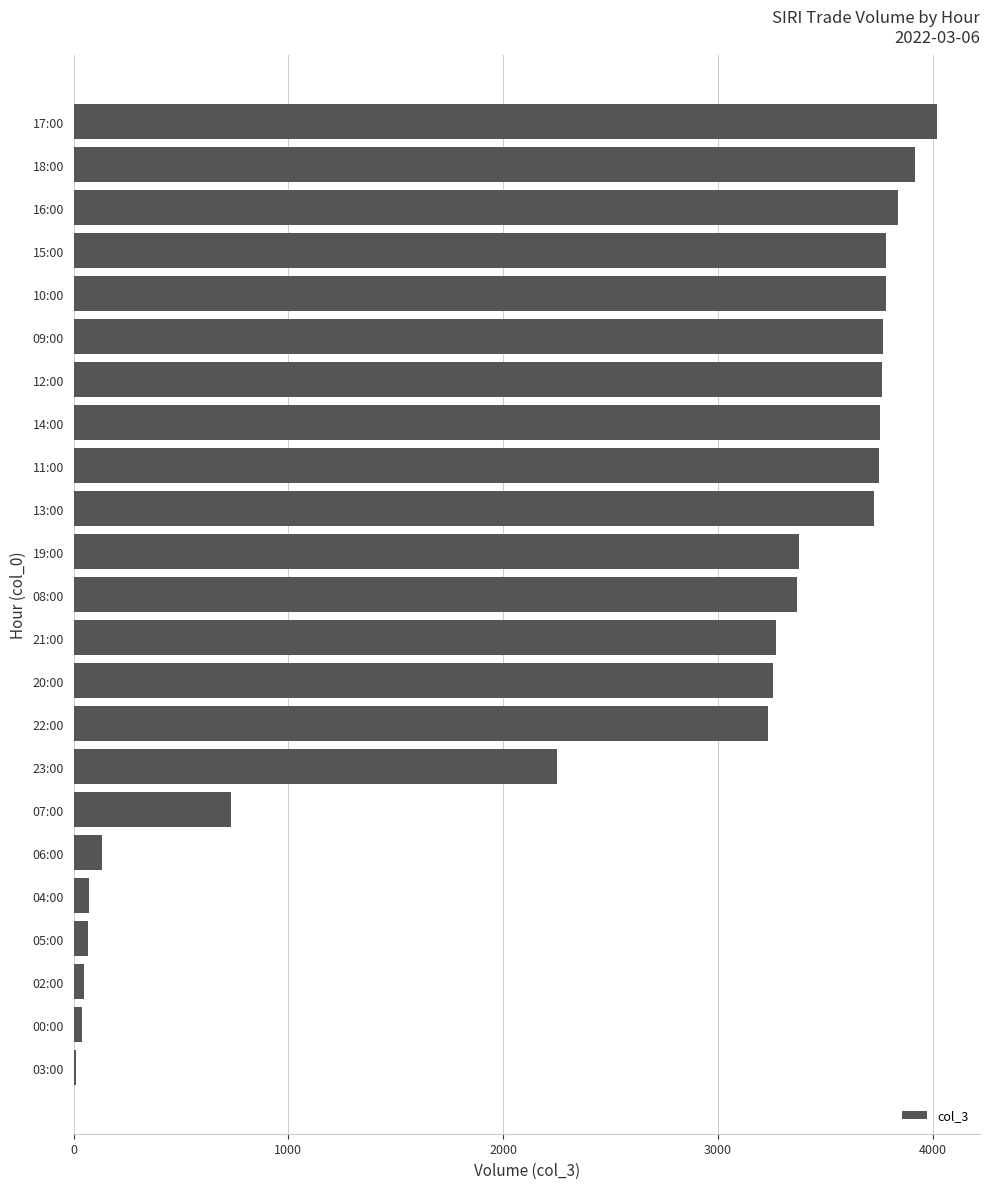

What is the change in value from 08:00 to 16:00?

+470